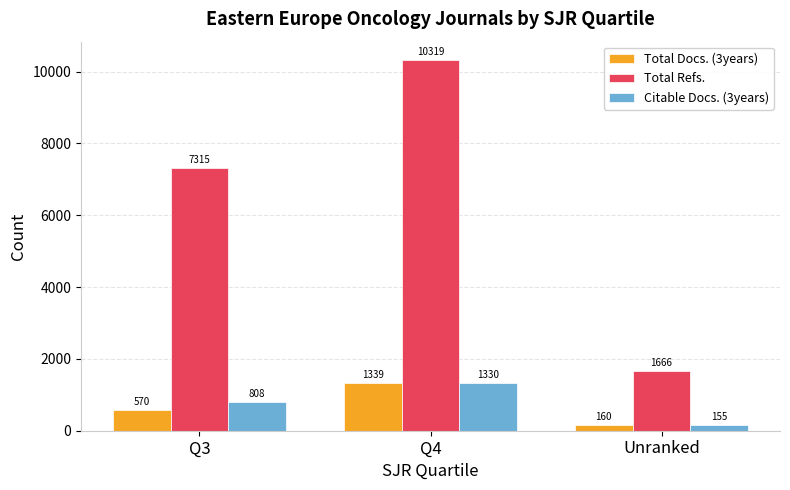

Is the value of Total Docs. (3years) at Q3 greater than the value of Total Refs. at Q3?

No